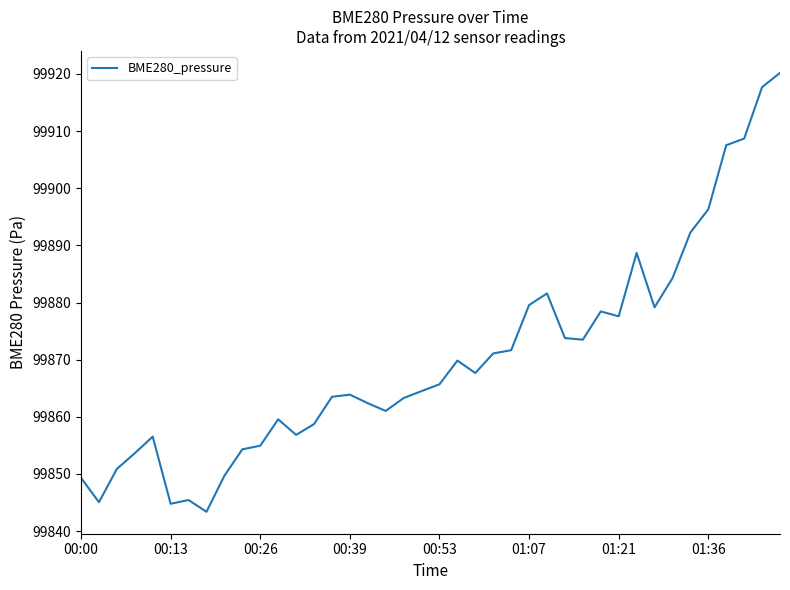

What is the greatest value displayed?

99920.2